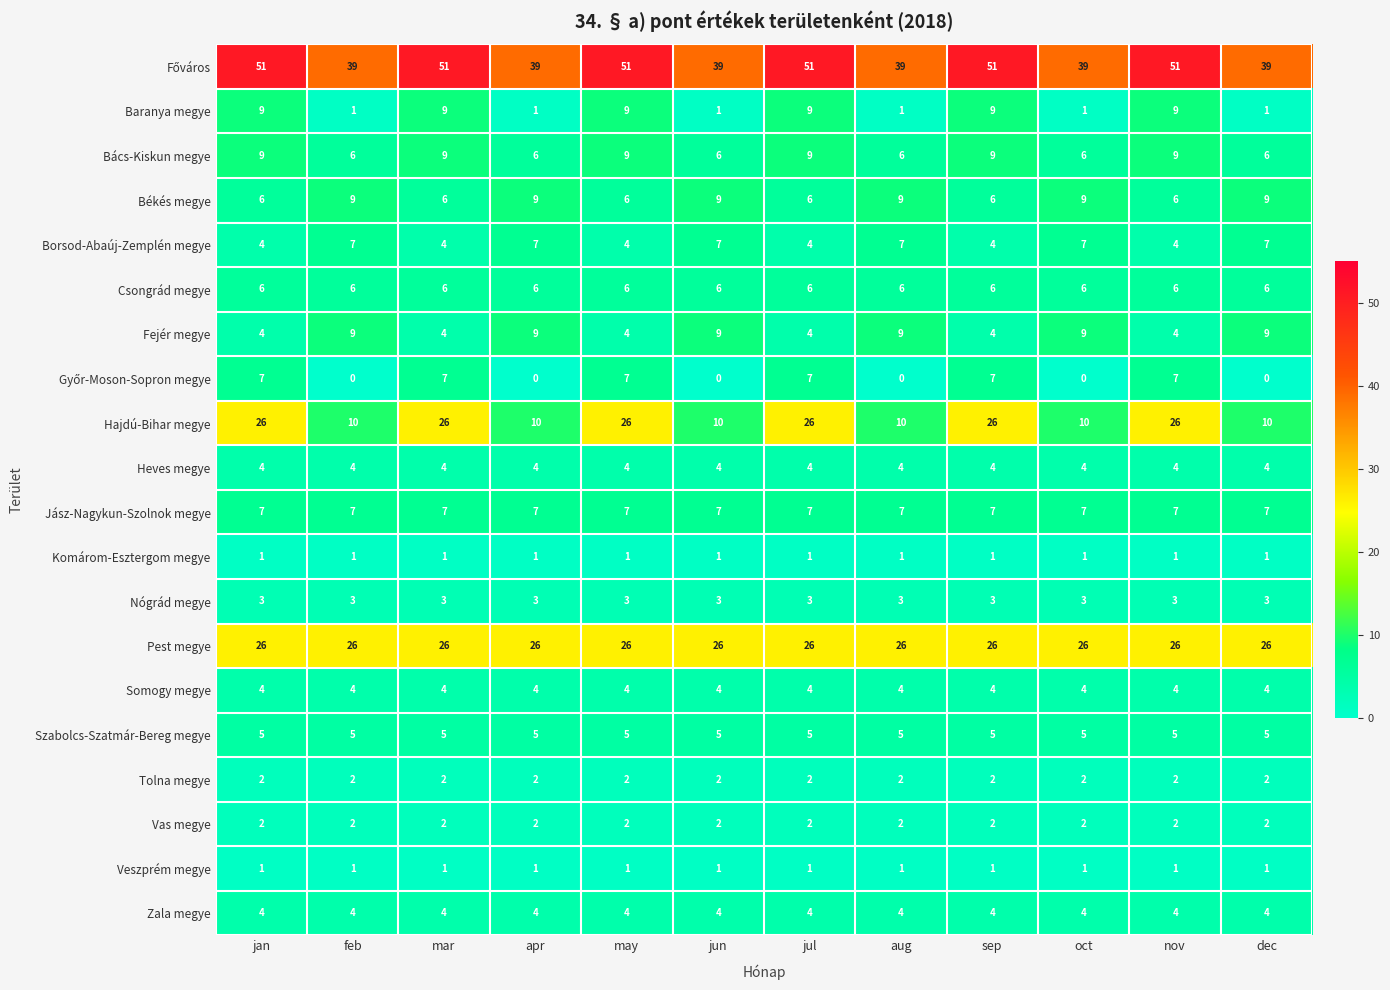

How many distinct data groups are displayed?

20